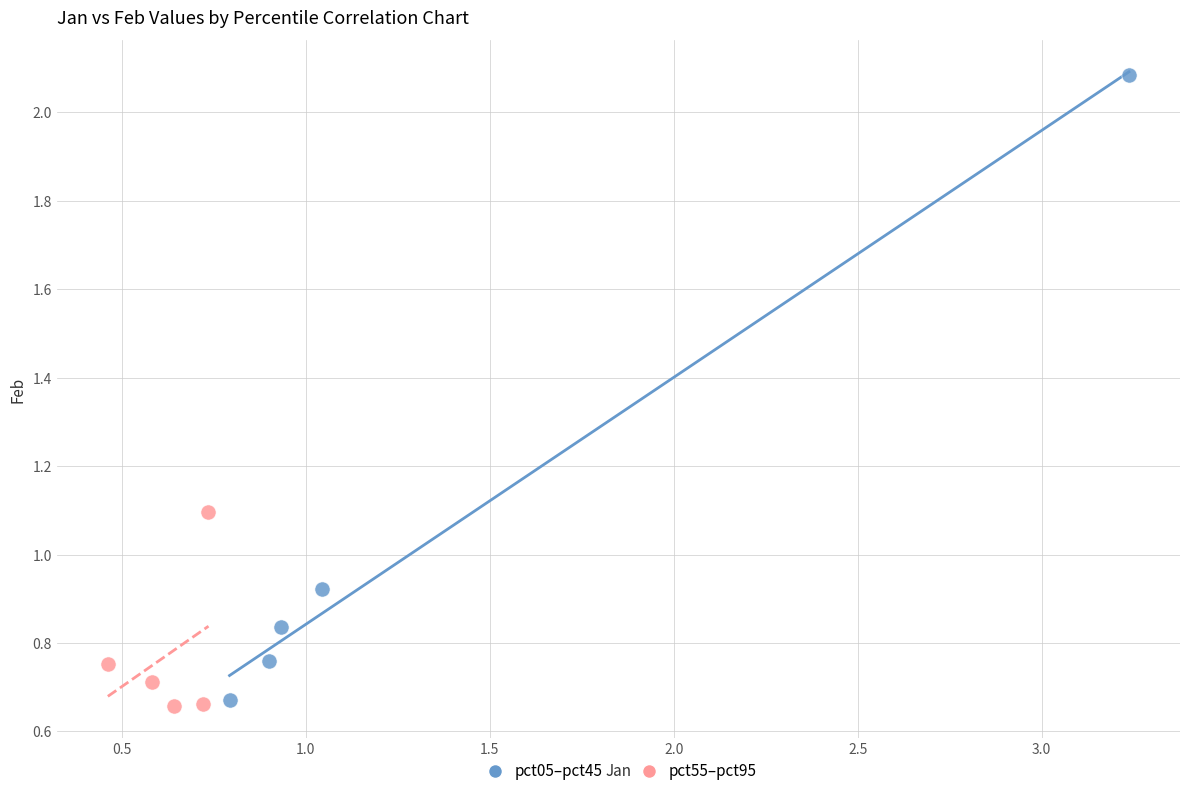

Which series contains the lowest Y value?

pct55–pct95